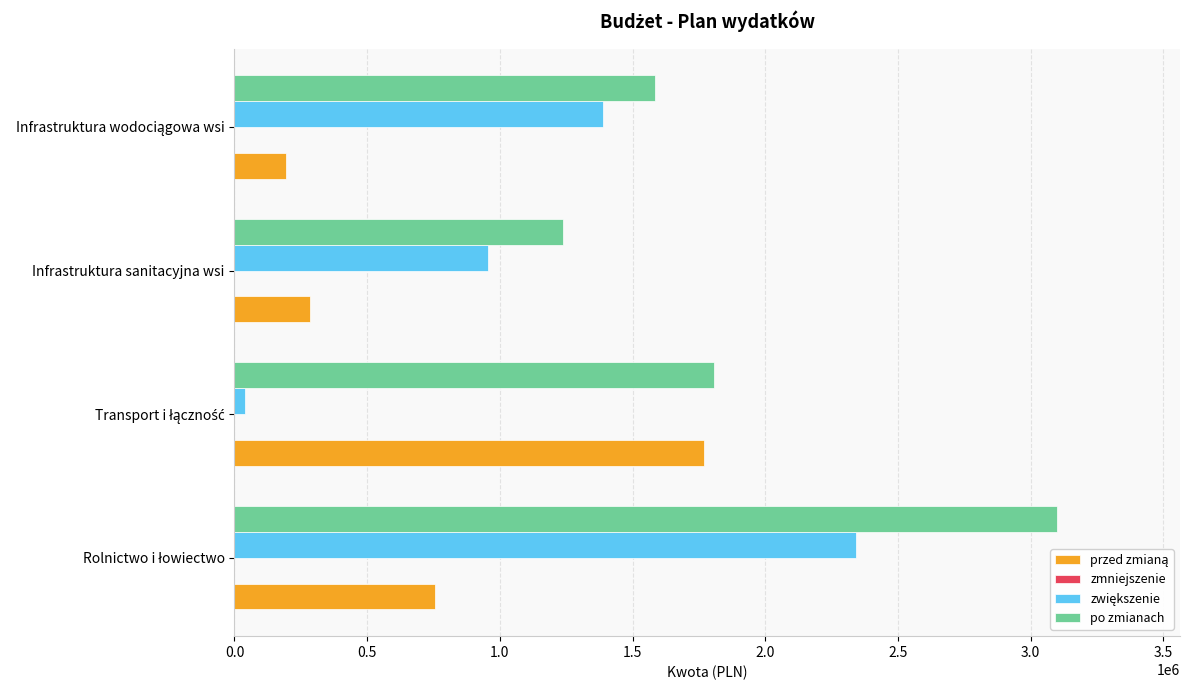

What is the average value of the po zmianach series?

1931990.7